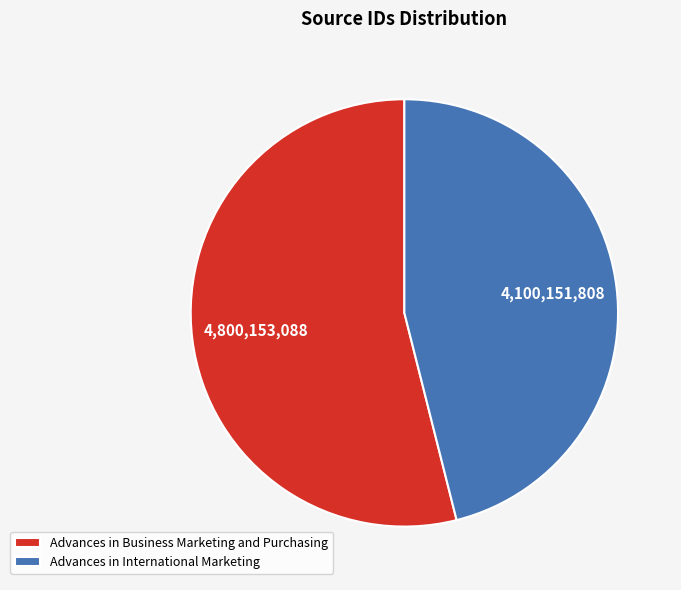

Is it true that Advances in Business Marketing and Purchasing is 65% of the pie?

False